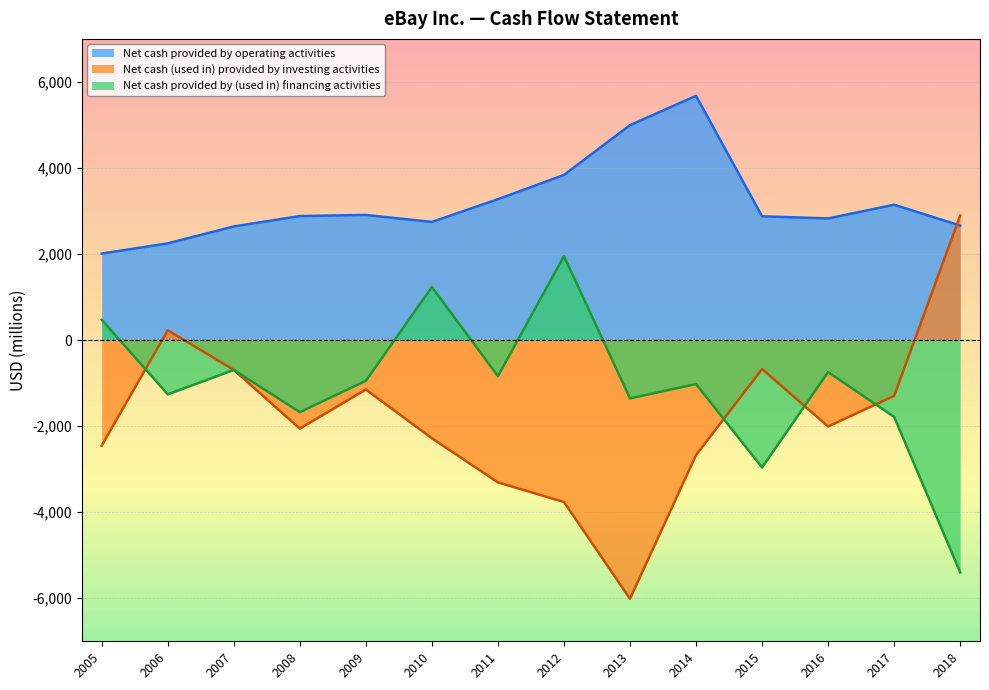

How many data points in Net cash (used in) provided by investing activities are above -2008?

6